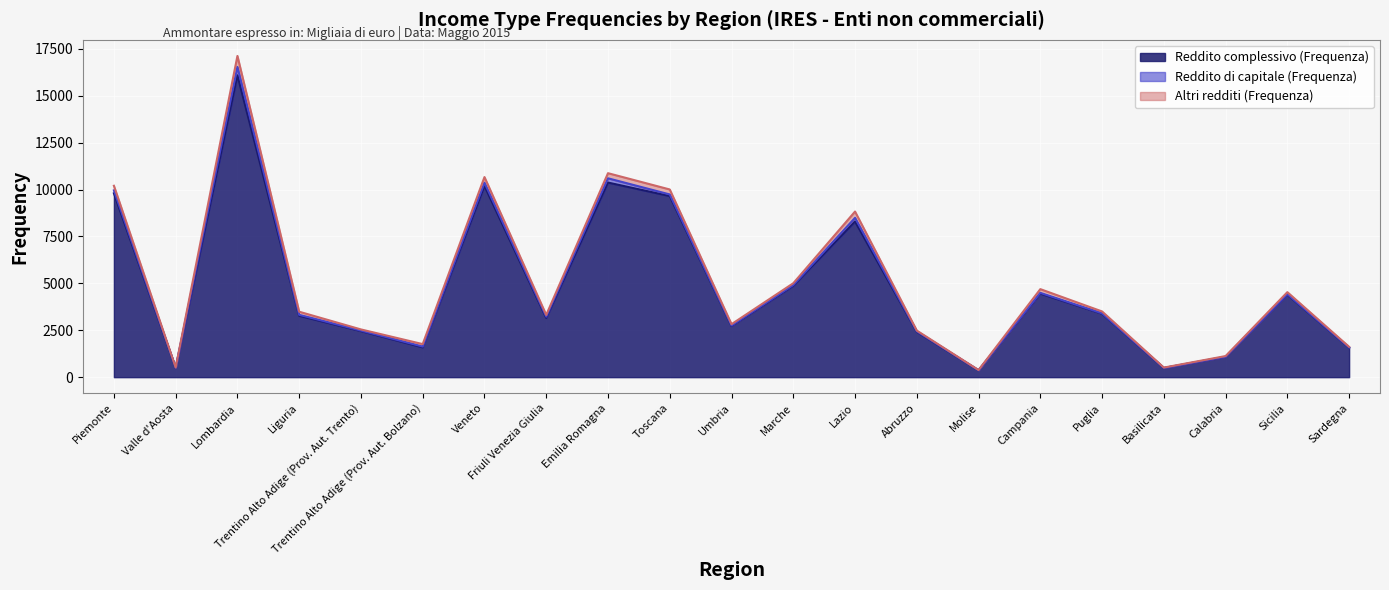

Reading left to right, transcribe all the data shown in this chart.

Reddito complessivo (Frequenza): Piemonte=9799	Valle d'Aosta=493	Lombardia=16089	Liguria=3273	Trentino Alto Adige (Prov. Aut. Trento)=2458	Trentino Alto Adige (Prov. Aut. Bolzano)=1588	Veneto=10193	Friuli Venezia Giulia=3157	Emilia Romagna=10372	Toscana=9653	Umbria=2727	Marche=4867	Lazio=8296	Abruzzo=2420	Molise=364	Campania=4454	Puglia=3383	Basilicata=488	Calabria=1082	Sicilia=4399	Sardegna=1571
Reddito di capitale (Frequenza): Piemonte=158	Valle d'Aosta=9	Lombardia=447	Liguria=49	Trentino Alto Adige (Prov. Aut. Trento)=26	Trentino Alto Adige (Prov. Aut. Bolzano)=43	Veneto=170	Friuli Venezia Giulia=67	Emilia Romagna=227	Toscana=86	Umbria=26	Marche=40	Lazio=196	Abruzzo=23	Molise=4	Campania=39	Puglia=20	Basilicata=4	Calabria=8	Sicilia=25	Sardegna=10
Altri redditi (Frequenza): Piemonte=244	Valle d'Aosta=14	Lombardia=586	Liguria=166	Trentino Alto Adige (Prov. Aut. Trento)=60	Trentino Alto Adige (Prov. Aut. Bolzano)=131	Veneto=302	Friuli Venezia Giulia=92	Emilia Romagna=273	Toscana=265	Umbria=71	Marche=99	Lazio=335	Abruzzo=40	Molise=11	Campania=199	Puglia=99	Basilicata=18	Calabria=35	Sicilia=107	Sardegna=35